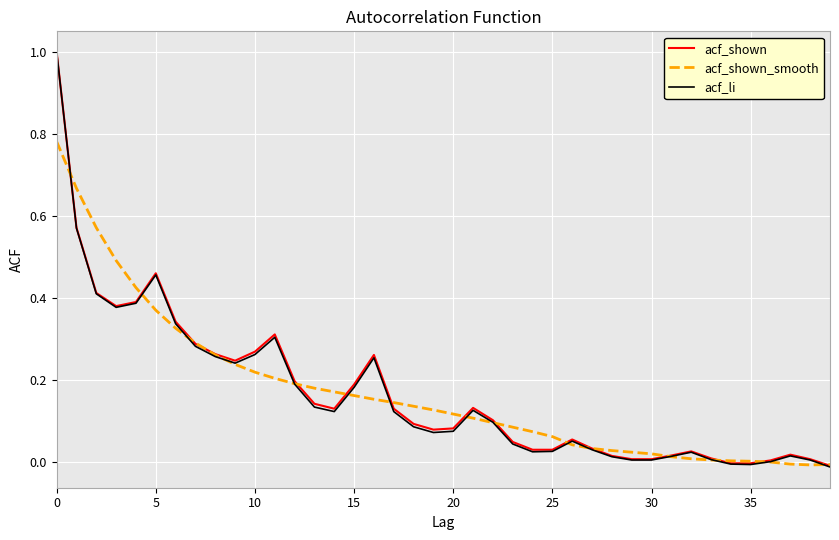

Which series has the largest range (max minus min)?

acf_li